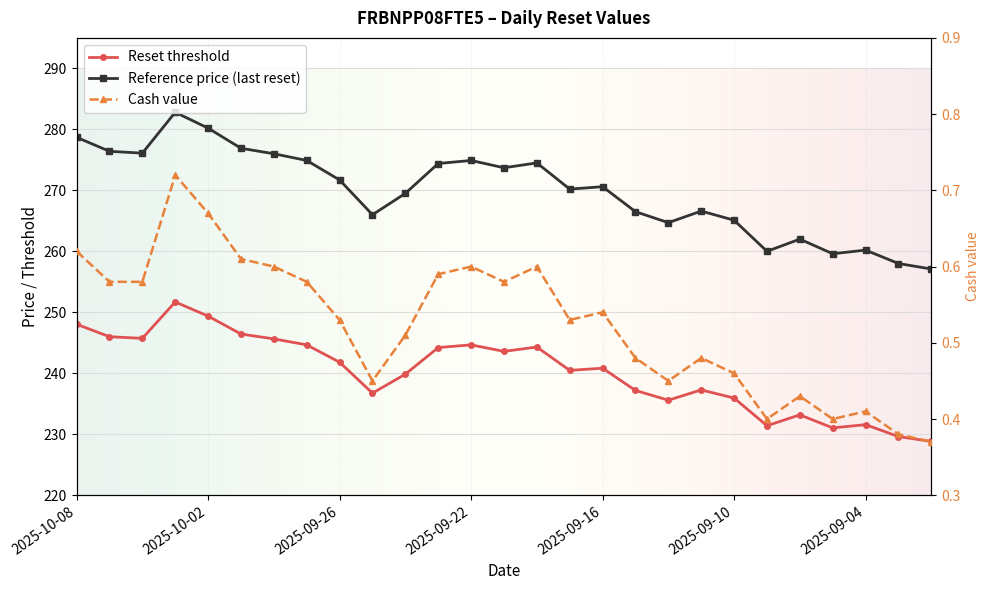

Reading left to right, extract all data points from this chart.

Reset threshold: 248.0	246.0	245.7	251.7	249.4	246.4	245.6	244.7	241.8	236.7	239.9	244.2	244.7	243.6	244.3	240.5	240.8	237.2	235.6	237.3	235.9	231.4	233.2	231.0	231.6	229.6	228.8
Reference price (last reset): 278.7	276.4	276.1	282.8	280.2	276.9	276.0	274.9	271.7	266.0	269.5	274.4	274.9	273.7	274.5	270.2	270.6	266.5	264.7	266.6	265.1	260.0	262.0	259.6	260.2	258.0	257.1
Cash value: 0.6	0.6	0.6	0.7	0.7	0.6	0.6	0.6	0.5	0.5	0.5	0.6	0.6	0.6	0.6	0.5	0.5	0.5	0.5	0.5	0.5	0.4	0.4	0.4	0.4	0.4	0.4